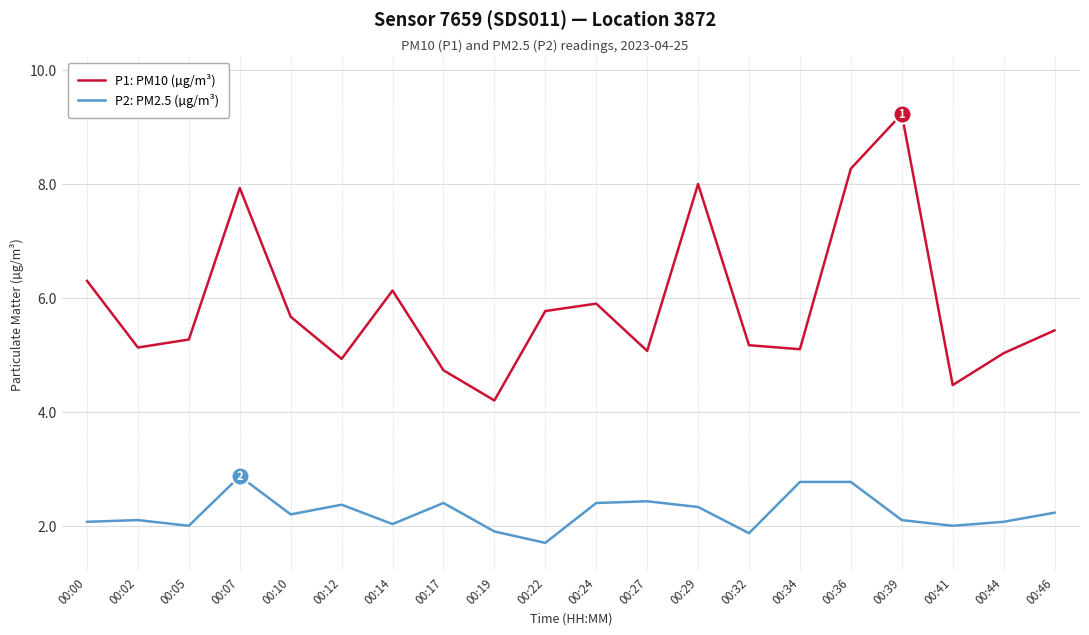

List the series in order of their peak value, highest first.

P1: PM10 (µg/m³), P2: PM2.5 (µg/m³)